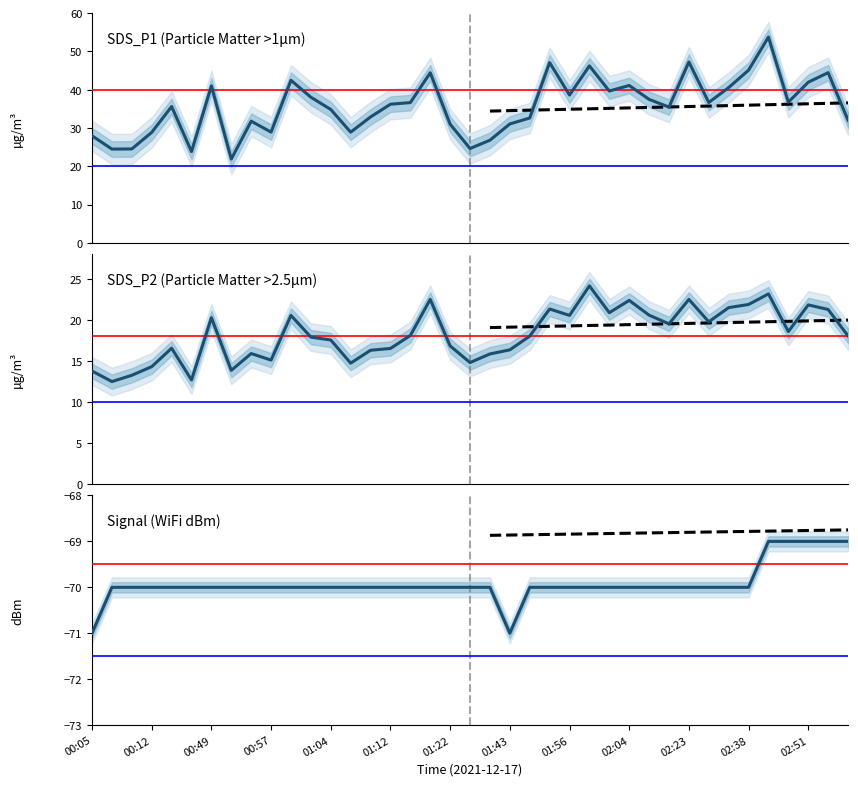

List the series in order of their peak value, lowest first.

Signal, SDS_P2, SDS_P1